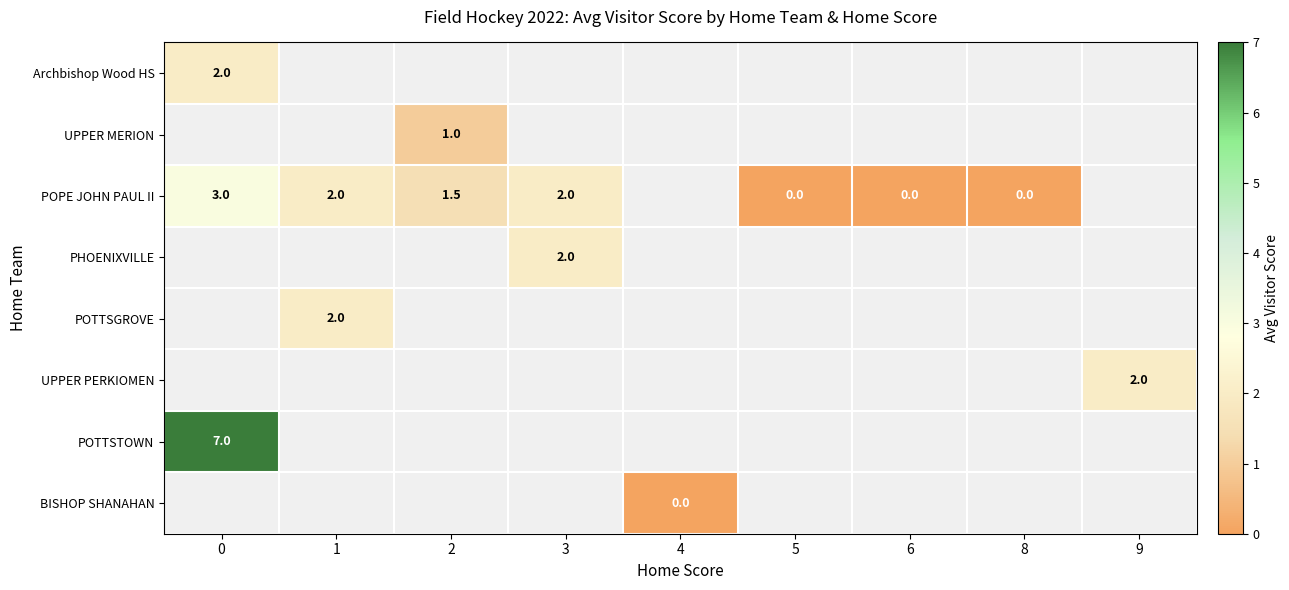

What is the greatest value displayed?

7.0